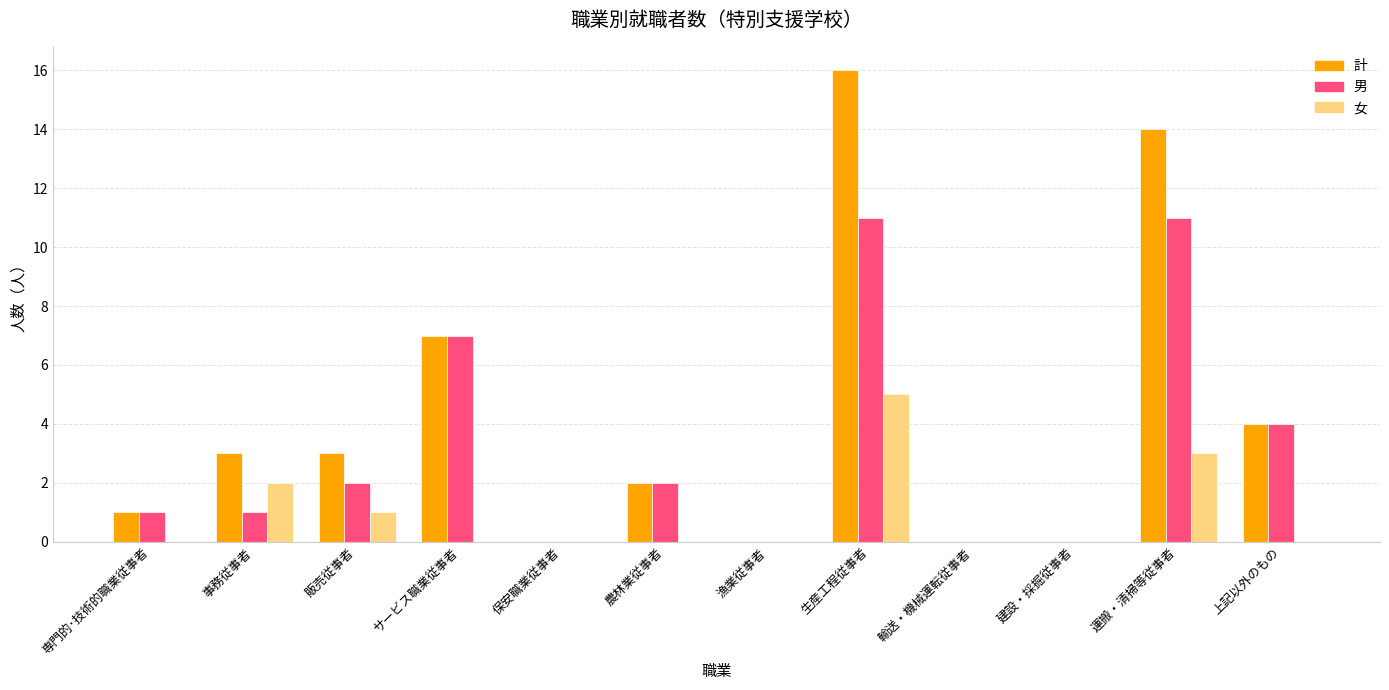

At which category is the sum across all series the highest?

生産工程従事者